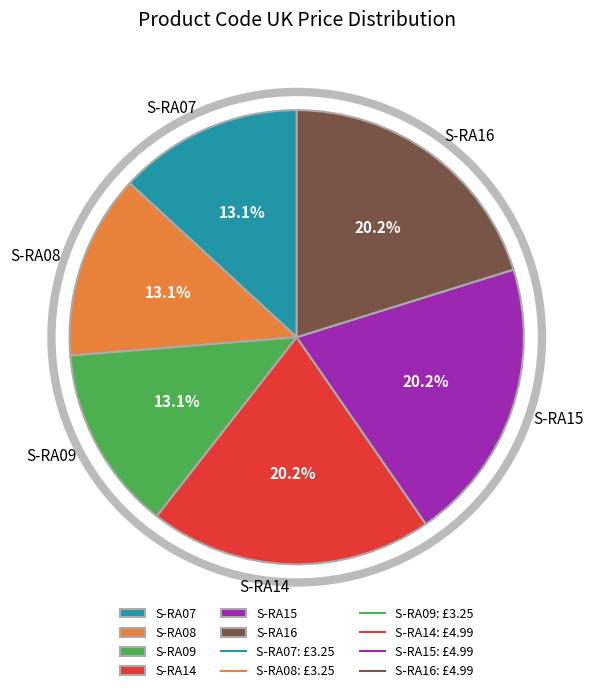

Is the sum of S-RA15 and S-RA07 greater than half?

No